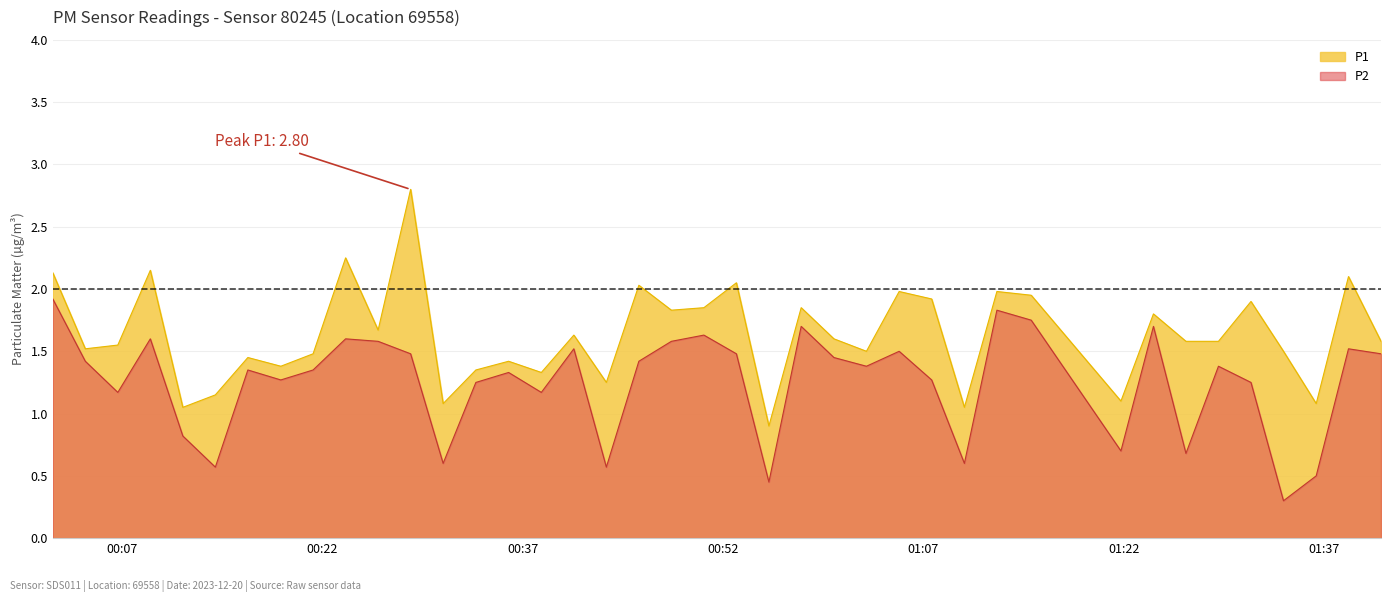

True or false: P2 and P1 intersect in this chart.

False